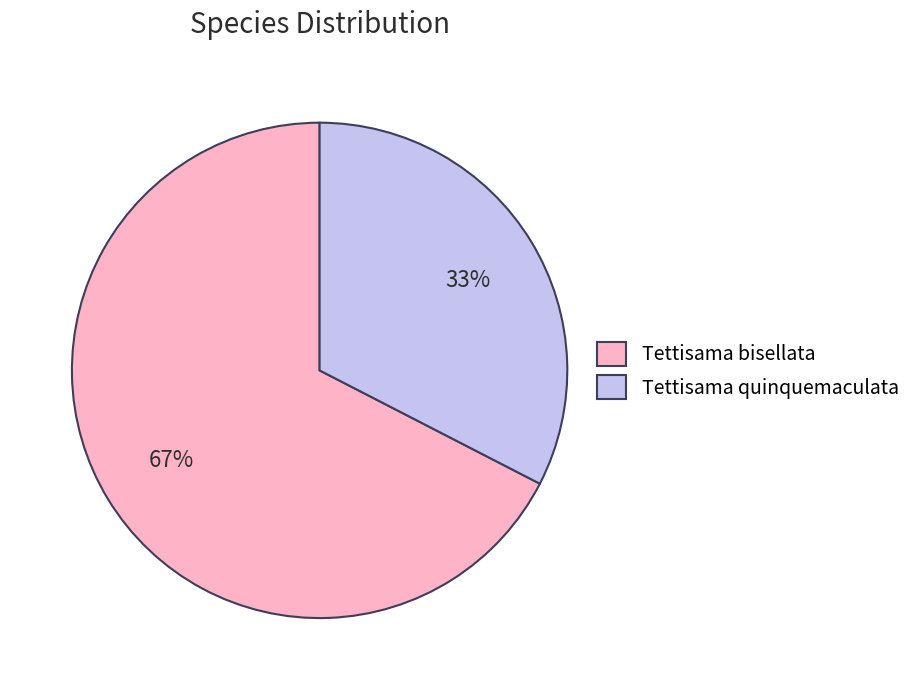

Count the number of slices in the pie.

2